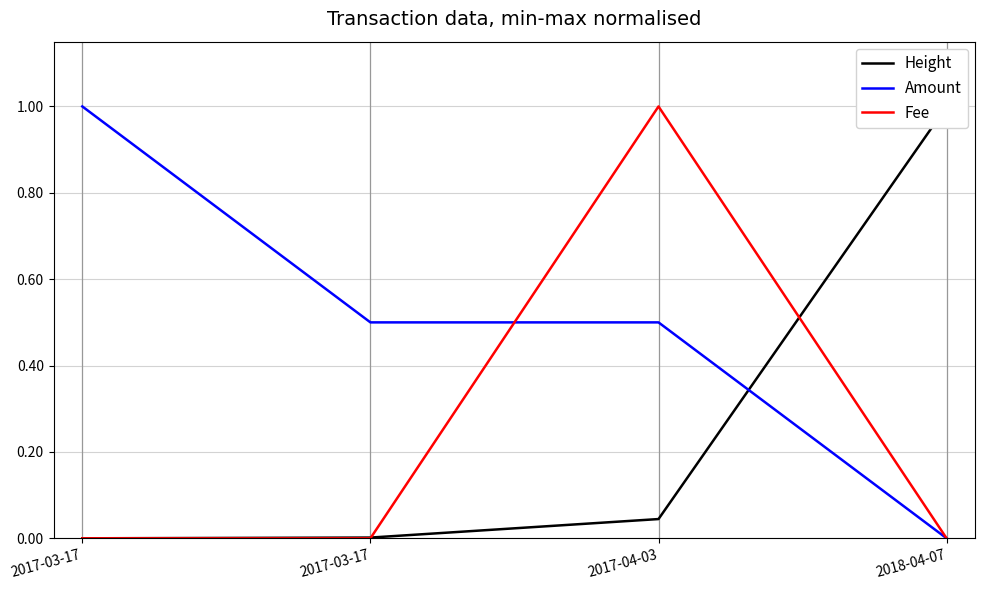

Reading left to right, extract all data points from this chart.

Height: 0.0	0.0	0.0	1.0
Amount: 1.0	0.5	0.5	0.0
Fee: 0.0	0.0	1.0	0.0